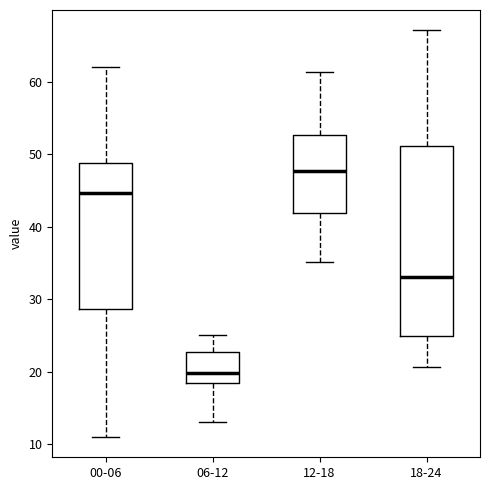

Reading left to right, transcribe this box plot: for each box, give where its median line is, the range the box spans, and where its two whiskers end, as read against the y-axis. The values are not printed on the chart, so give them approximately, as read against the axis.

00-06: median 45, box 29 to 49, whiskers 11 to 62
06-12: median 20, box 18 to 23, whiskers 13 to 25
12-18: median 48, box 42 to 53, whiskers 35 to 61
18-24: median 33, box 25 to 51, whiskers 21 to 67